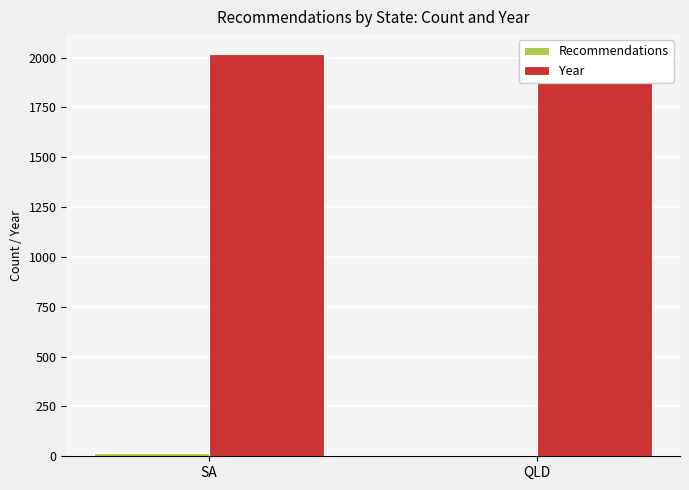

How many data points does each series have?

2